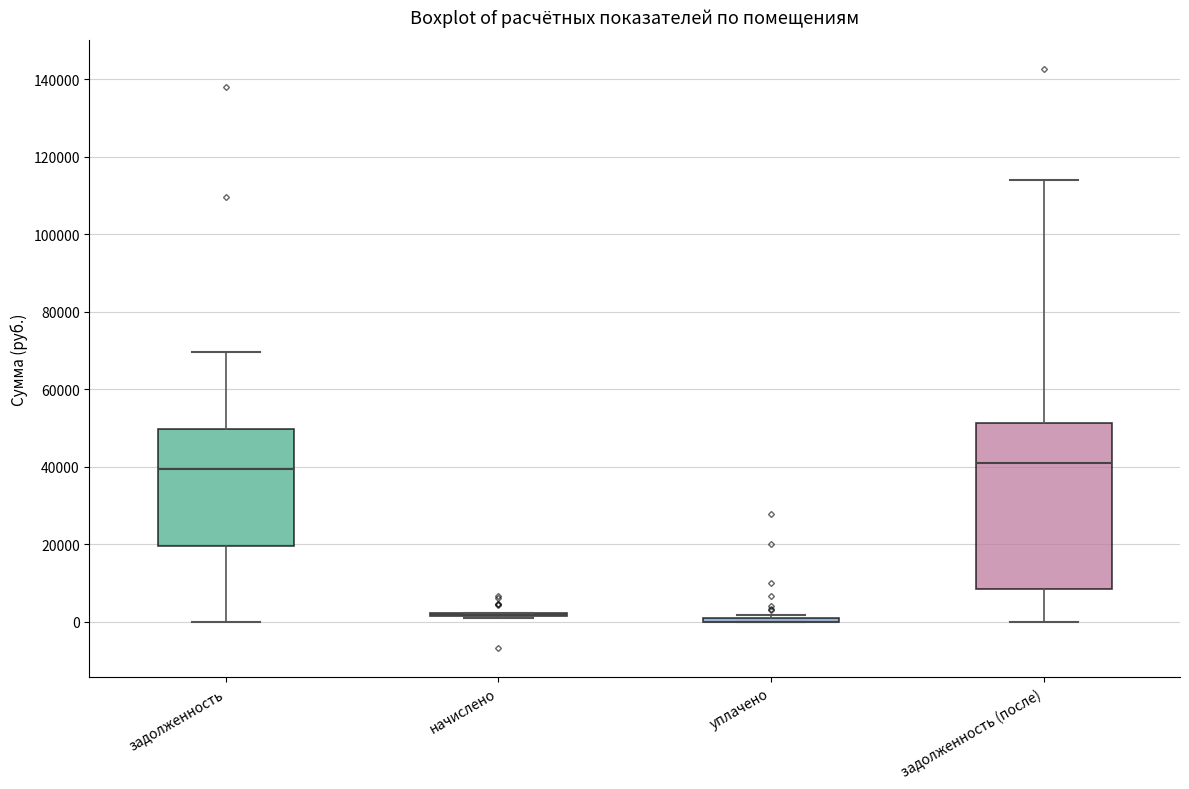

Which box is the tallest, from its lower edge to its upper edge?

задолженность (после)